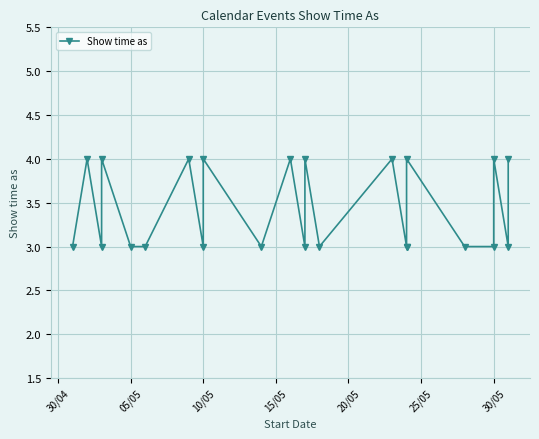

What is the difference between the maximum and minimum values?

1